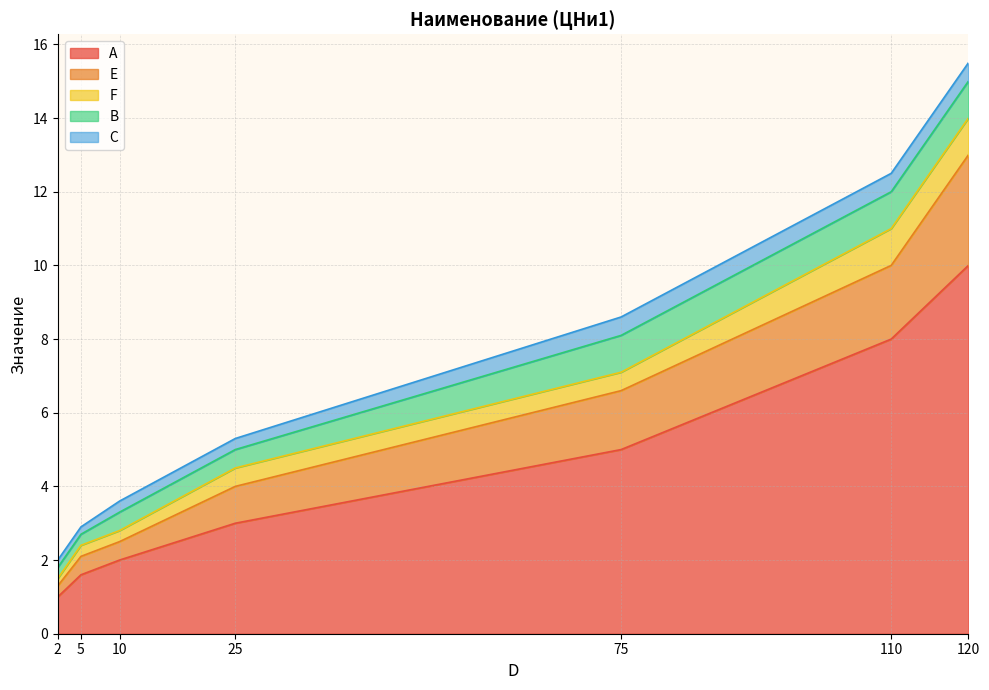

Does the chart display data point markers on the line(s)?

No